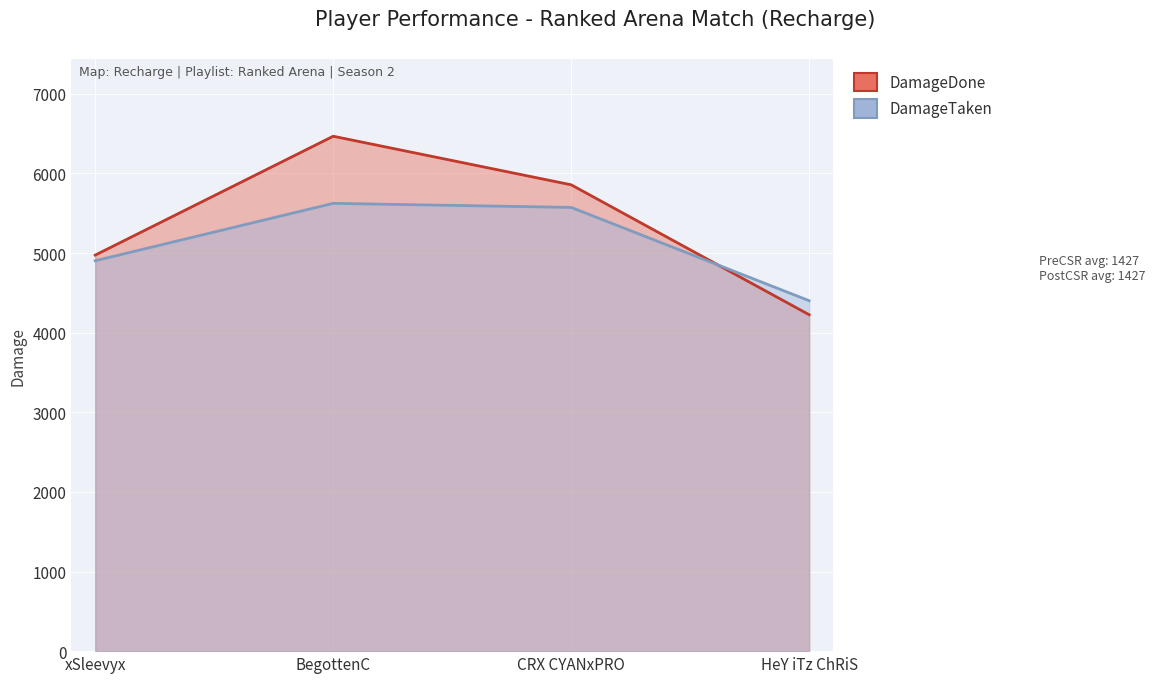

Where do DamageDone and DamageTaken first cross each other?

CRX CYANxPRO and HeY iTz ChRiS